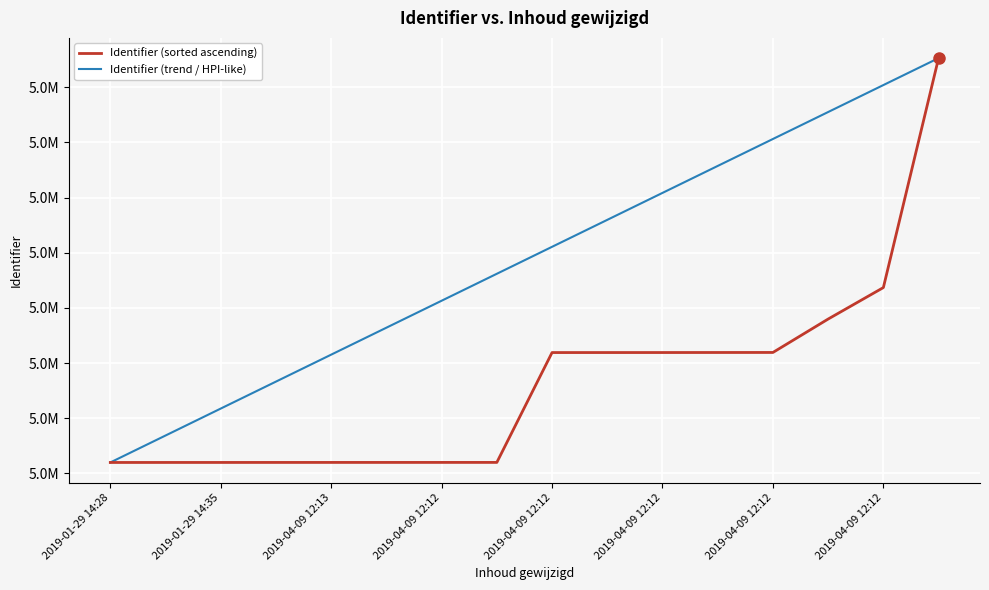

Does the chart have visible grid lines?

Yes